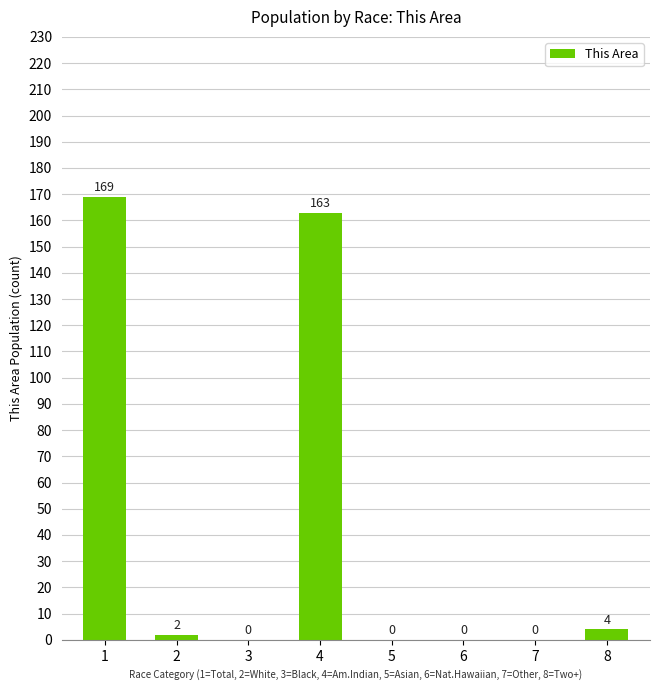

Reading right to left, list all the values displayed in this chart.

4	0	0	0	163	0	2	169